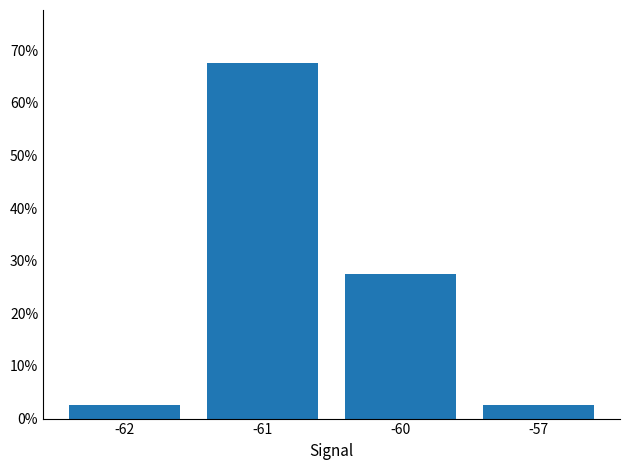

Which label corresponds to the smallest value in the chart?

-62